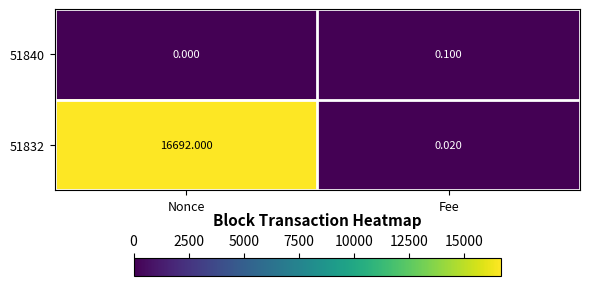

At which category is the sum across all series the highest?

Nonce